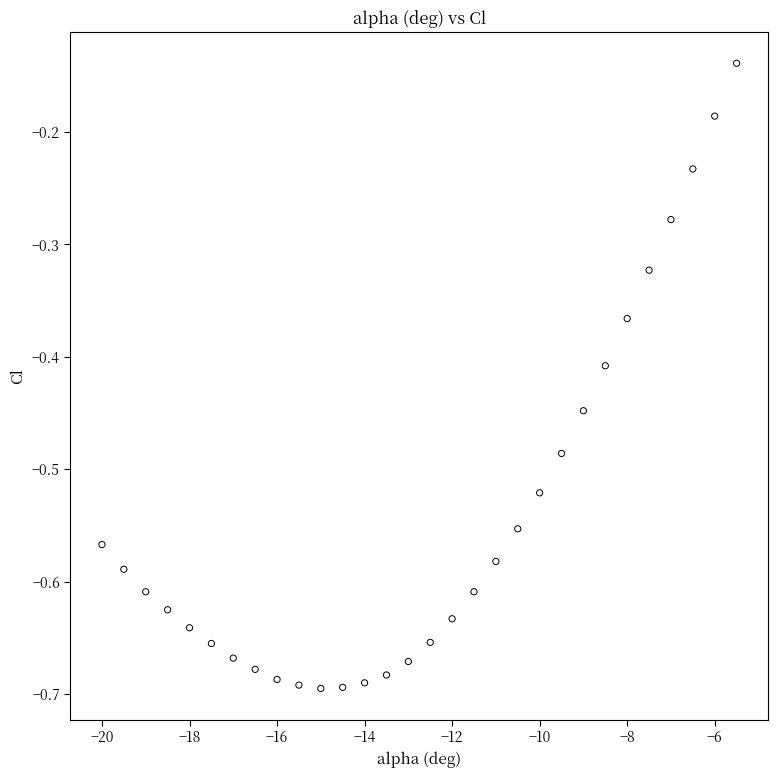

What is the range of X values (max minus min)?

14.5